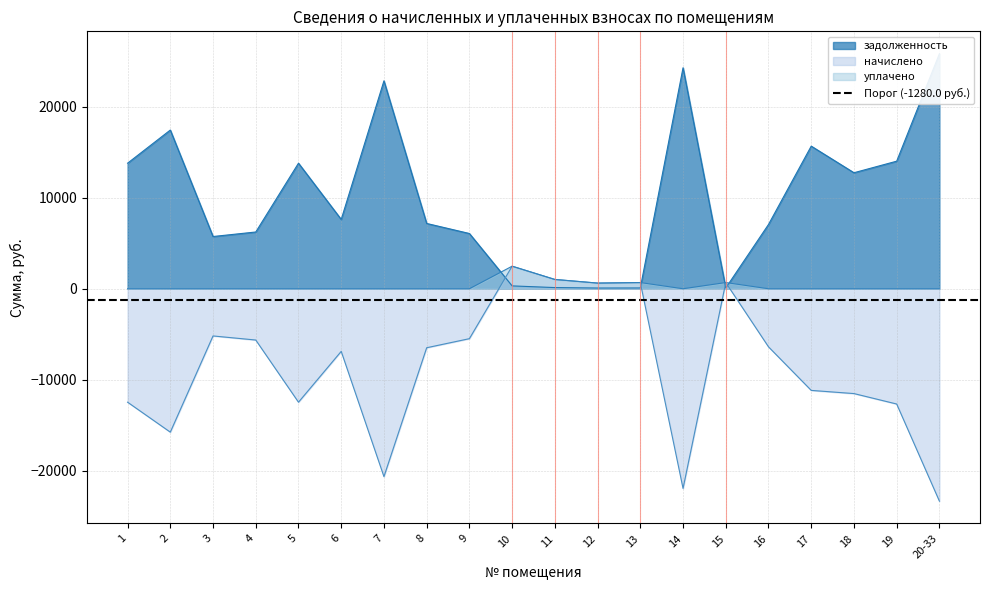

How many interior local valleys does the начислено series have?

5